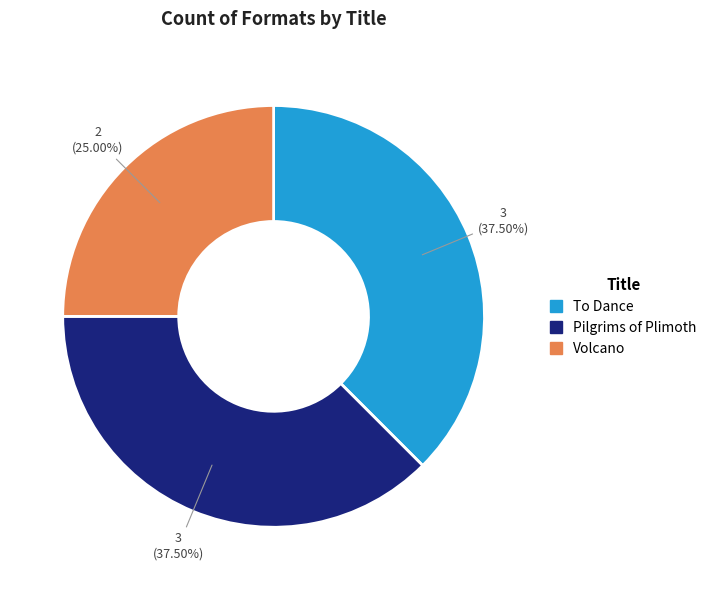

Which category has the smallest portion of the pie?

Volcano